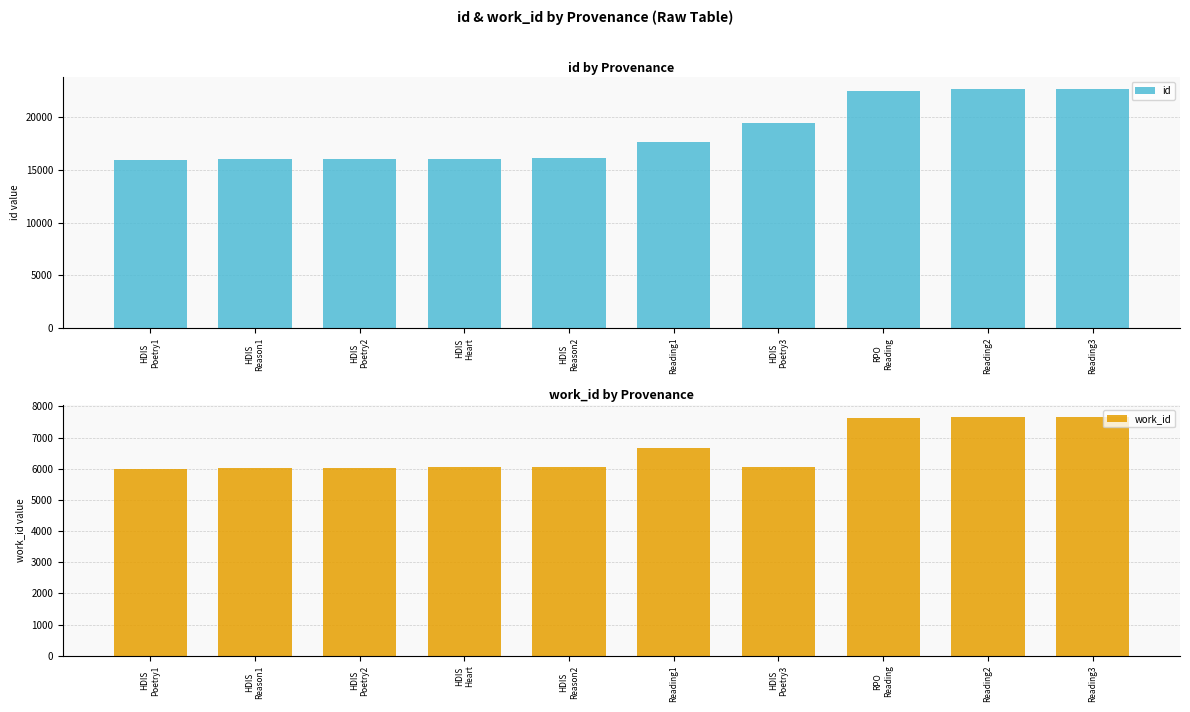

At which category is the sum across all series the highest?

Reading3